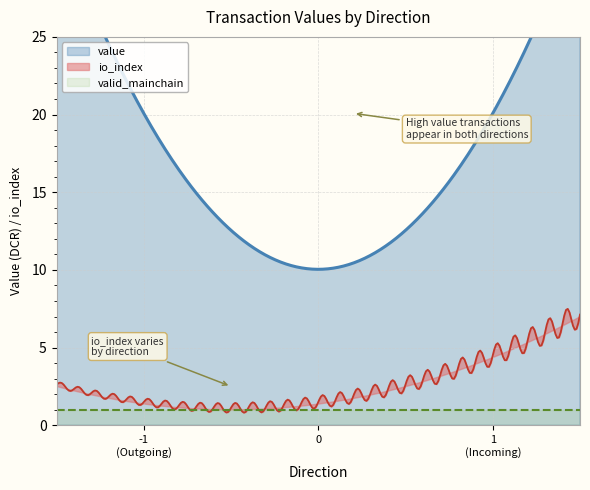

What is the sum of the valid_mainchain values at 1 and -1?

2.0